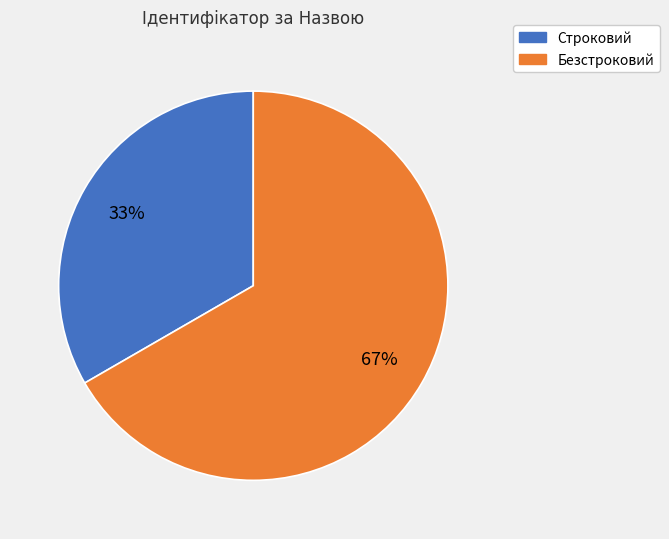

What is the ratio of the value at Безстроковий to the value at Строковий?

2.0